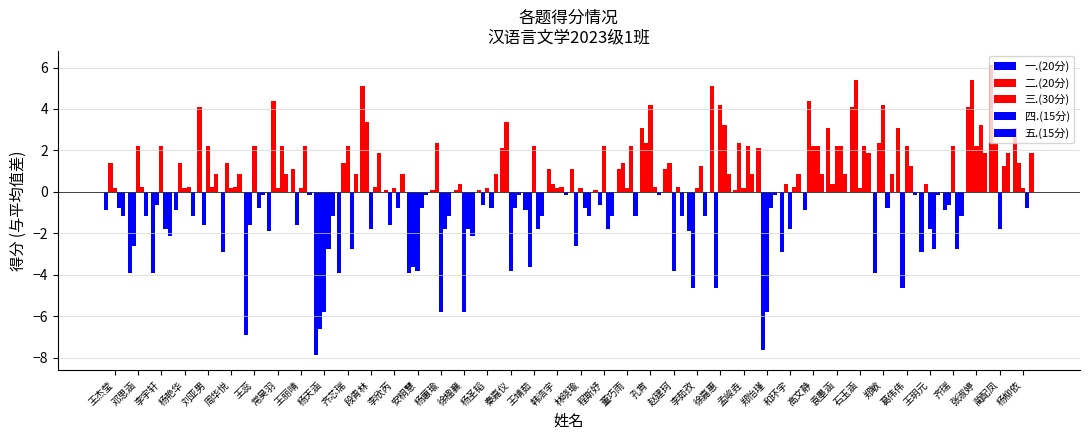

Reading left to right, transcribe all the data shown in this chart.

一.(20分): 王杰莹=-0.9	邓思涵=-3.9	李宇轩=-3.9	杨艳华=-0.9	刘亚男=4.1	周华悦=-2.9	王蕊=-6.9	常昊羽=-1.9	王丽晴=1.1	杨天涵=-7.9	齐芯瑞=-3.9	段青林=5.1	李欣芮=0.1	安桐慧=-3.9	杨蕙瑜=0.1	徐楹襄=0.1	杨圣韬=0.1	秦嘉仪=2.1	王靖茹=-0.9	韩浩宇=1.1	林晓瑜=1.1	程斯妤=0.1	董巧雨=1.1	孔宵=3.1	赵建珂=1.1	李茹孜=-1.9	徐嘉惠=5.1	孟峻垚=0.1	郑怡瑾=2.1	和环宇=-2.9	高文静=-0.9	袁墨涵=3.1	石玉涵=4.1	郑敏=-3.9	葛伟伟=3.1	王玥元=-2.9	齐瑞=-0.9	张淑婷=4.1	蔺配凤=6.1	杨柳依=3.1
二.(20分): 王杰莹=1.4	邓思涵=-2.6	李宇轩=-0.6	杨艳华=1.4	刘亚男=-1.6	周华悦=1.4	王蕊=-1.6	常昊羽=4.4	王丽晴=-1.6	杨天涵=-6.6	齐芯瑞=1.4	段青林=3.4	李欣芮=-1.6	安桐慧=-3.6	杨蕙瑜=2.4	徐楹襄=0.4	杨圣韬=-0.6	秦嘉仪=3.4	王靖茹=-3.6	韩浩宇=0.4	林晓瑜=-2.6	程斯妤=-0.6	董巧雨=1.4	孔宵=2.4	赵建珂=1.4	李茹孜=-4.6	徐嘉惠=-4.6	孟峻垚=2.4	郑怡瑾=-7.6	和环宇=0.4	高文静=4.4	袁墨涵=0.4	石玉涵=5.4	郑敏=2.4	葛伟伟=-4.6	王玥元=0.4	齐瑞=-0.6	张淑婷=5.4	蔺配凤=2.4	杨柳依=1.4
三.(30分): 王杰莹=0.2	邓思涵=2.2	李宇轩=2.2	杨艳华=0.2	刘亚男=2.2	周华悦=0.2	王蕊=2.2	常昊羽=0.2	王丽晴=0.2	杨天涵=-5.8	齐芯瑞=2.2	段青林=-1.8	李欣芮=0.2	安桐慧=-3.8	杨蕙瑜=-5.8	徐楹襄=-5.8	杨圣韬=0.2	秦嘉仪=-3.8	王靖茹=2.2	韩浩宇=0.2	林晓瑜=0.2	程斯妤=2.2	董巧雨=0.2	孔宵=4.2	赵建珂=-3.8	李茹孜=0.2	徐嘉惠=4.2	孟峻垚=0.2	郑怡瑾=-5.8	和环宇=-1.8	高文静=2.2	袁墨涵=2.2	石玉涵=0.2	郑敏=4.2	葛伟伟=2.2	王玥元=-1.8	齐瑞=2.2	张淑婷=2.2	蔺配凤=-1.8	杨柳依=0.2
四.(15分): 王杰莹=-0.8	邓思涵=0.2	李宇轩=-1.8	杨艳华=0.2	刘亚男=0.2	周华悦=0.2	王蕊=-0.8	常昊羽=2.2	王丽晴=2.2	杨天涵=-2.8	齐芯瑞=-2.8	段青林=0.2	李欣芮=-0.8	安桐慧=-0.8	杨蕙瑜=-1.8	徐楹襄=-1.8	杨圣韬=-0.8	秦嘉仪=-0.8	王靖茹=-1.8	韩浩宇=0.2	林晓瑜=-0.8	程斯妤=-1.8	董巧雨=2.2	孔宵=0.2	赵建珂=0.2	李茹孜=1.2	徐嘉惠=3.2	孟峻垚=2.2	郑怡瑾=-0.8	和环宇=0.2	高文静=2.2	袁墨涵=2.2	石玉涵=2.2	郑敏=-0.8	葛伟伟=1.2	王玥元=-2.8	齐瑞=-2.8	张淑婷=3.2	蔺配凤=1.2	杨柳依=-0.8
五.(15分): 王杰莹=-1.2	邓思涵=-1.2	李宇轩=-2.2	杨艳华=-1.2	刘亚男=0.8	周华悦=0.8	王蕊=-0.2	常昊羽=0.8	王丽晴=-0.2	杨天涵=-1.2	齐芯瑞=0.8	段青林=1.8	李欣芮=0.8	安桐慧=-0.2	杨蕙瑜=-1.2	徐楹襄=-2.2	杨圣韬=0.8	秦嘉仪=-0.2	王靖茹=-1.2	韩浩宇=-0.2	林晓瑜=-1.2	程斯妤=-1.2	董巧雨=-1.2	孔宵=-0.2	赵建珂=-1.2	李茹孜=-1.2	徐嘉惠=0.8	孟峻垚=0.8	郑怡瑾=-0.2	和环宇=0.8	高文静=0.8	袁墨涵=0.8	石玉涵=1.8	郑敏=0.8	葛伟伟=-0.2	王玥元=-0.2	齐瑞=-1.2	张淑婷=1.8	蔺配凤=1.8	杨柳依=1.8